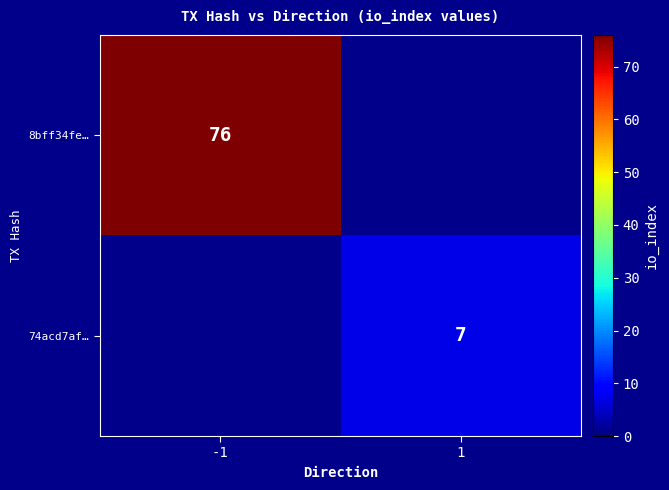

The value of 74acd7af… at 1 is 7. True or false?

True